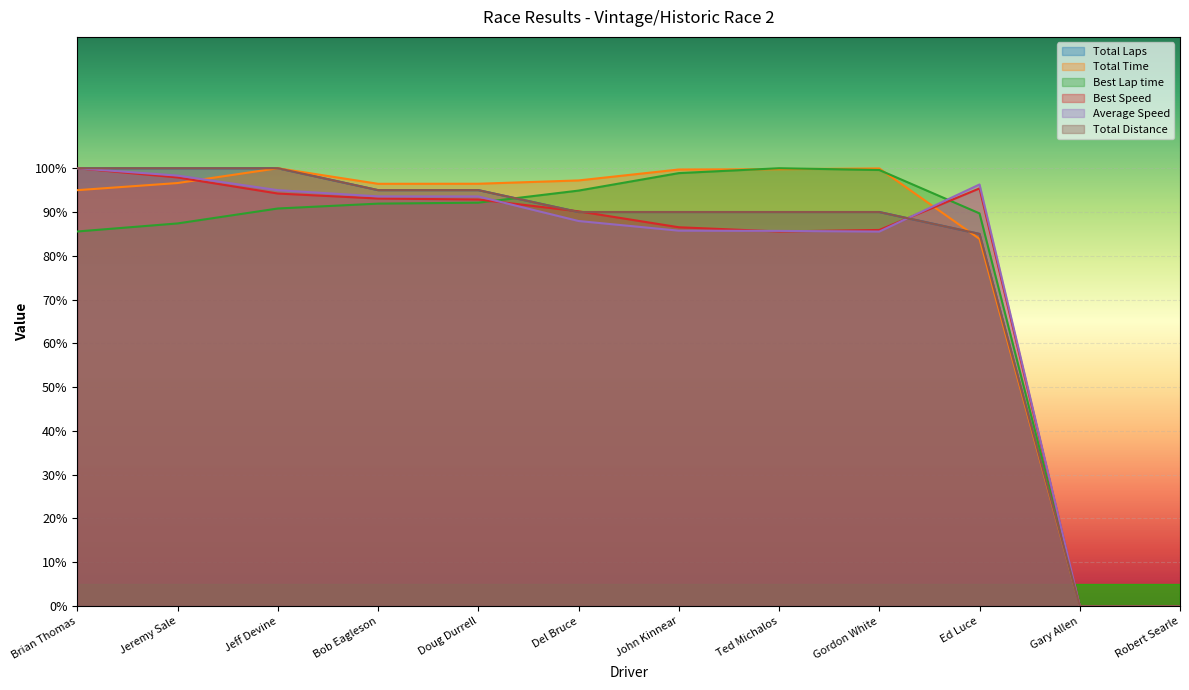

Where do Total Distance and Best Speed first cross each other?

Doug Durrell and Del Bruce